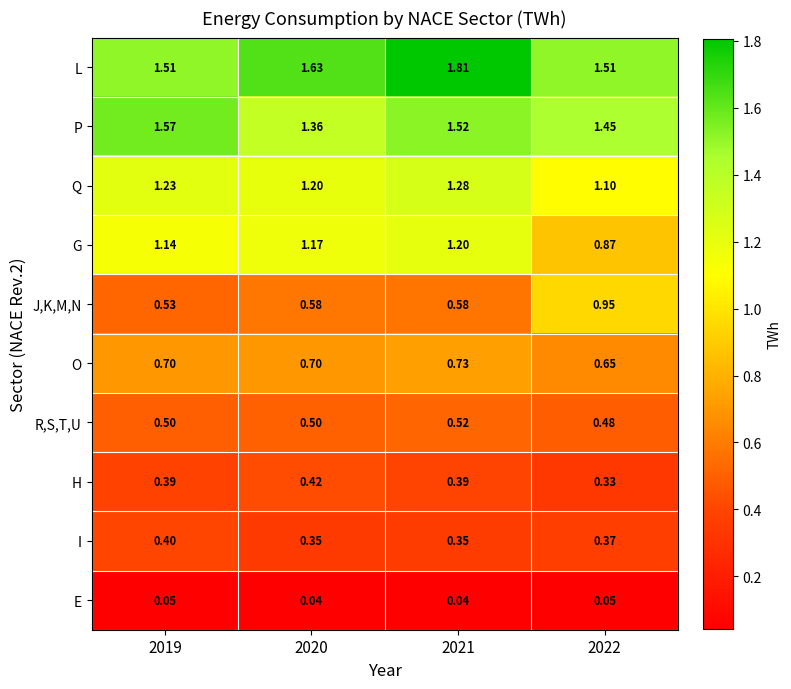

Rank the series by their maximum value, from highest to lowest.

L, P, Q, G, J,K,M,N, O, R,S,T,U, H, I, E